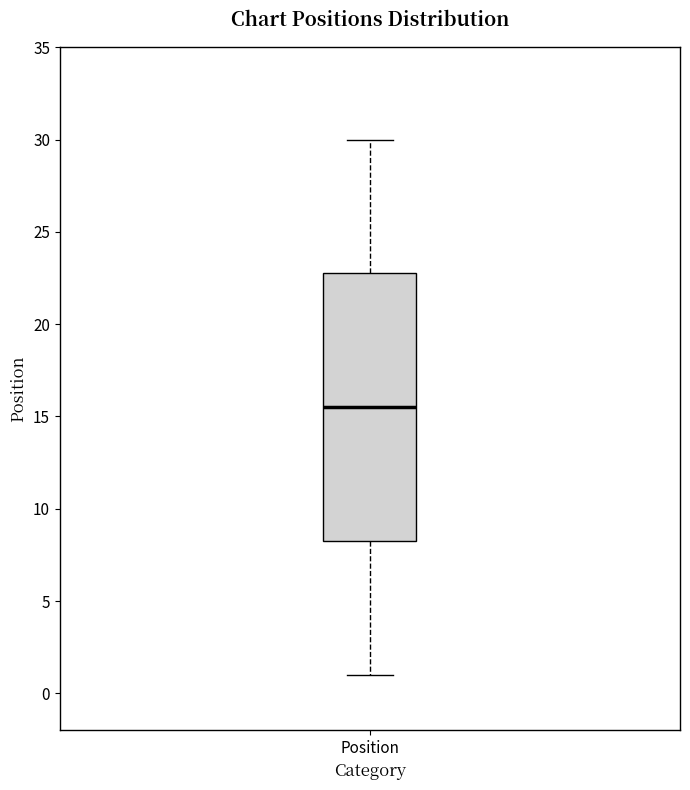

Read this box plot against the y-axis: the position of the median line, the range covered by the box, and the ends of both whiskers. The values are not printed on the chart, so give them approximately, as read against the axis.

median 15.5, box 8.5 to 23.0, whiskers 1.0 to 30.0